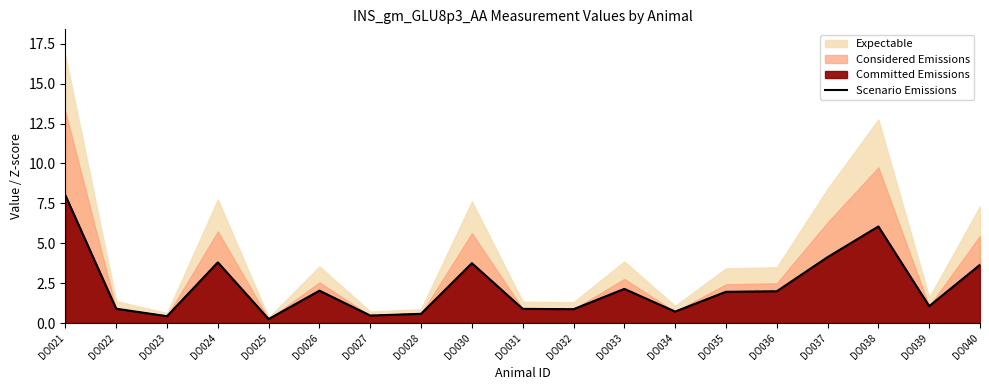

At which category does the data reach its first local peak?

DO024